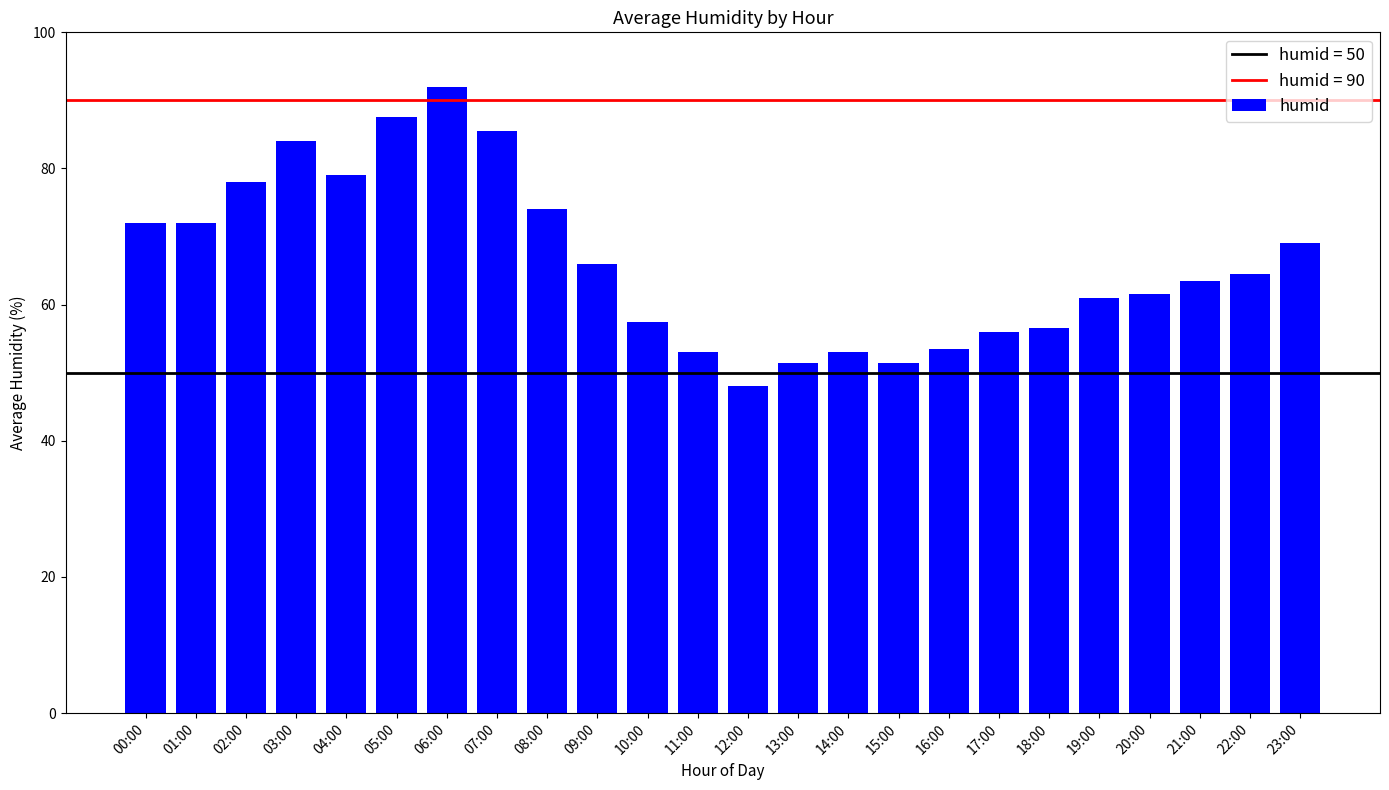

What is the maximum value shown in the chart?

92.0